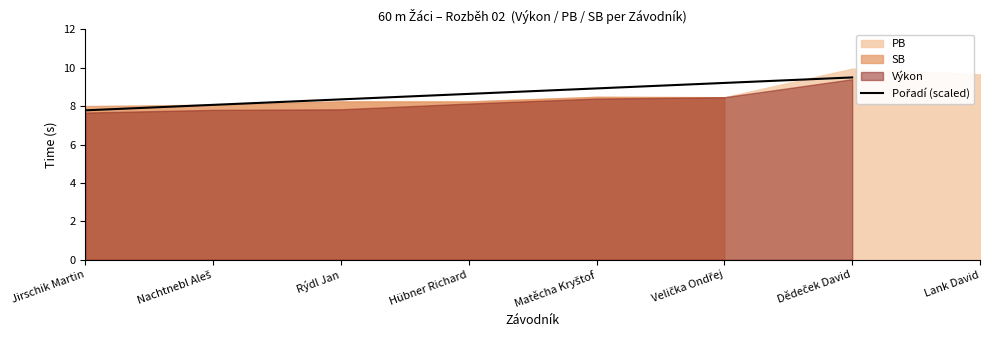

What is the label of the 2nd point from the right?

Dědeček David